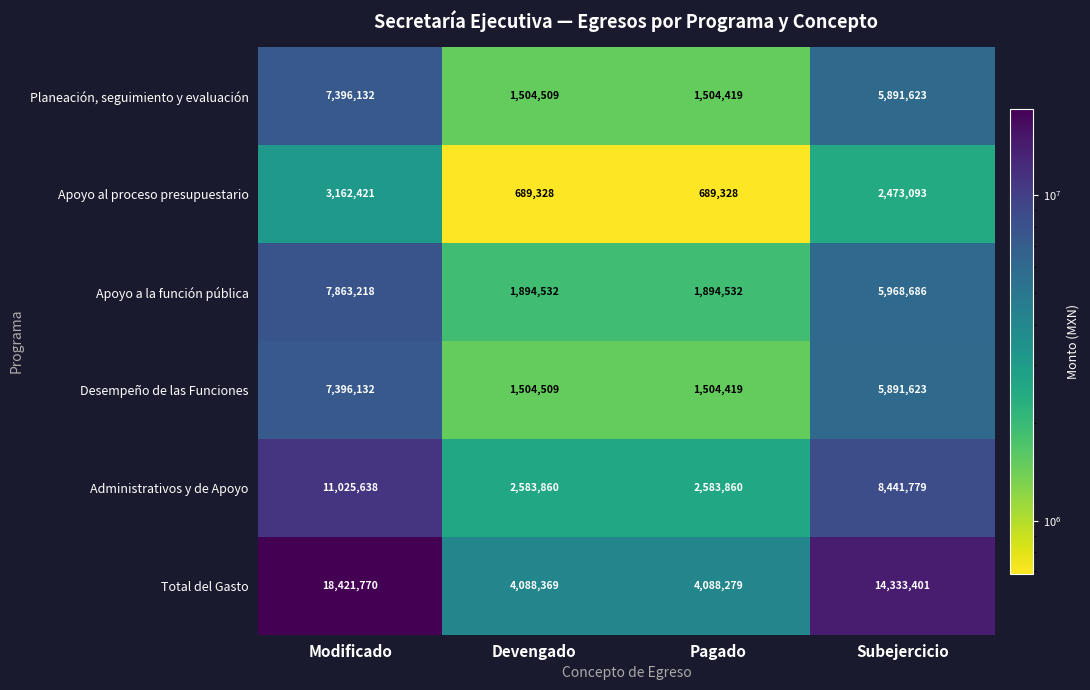

Rank the categories by Planeación, seguimiento y evaluación value from lowest to highest.

Pagado, Devengado, Subejercicio, Modificado